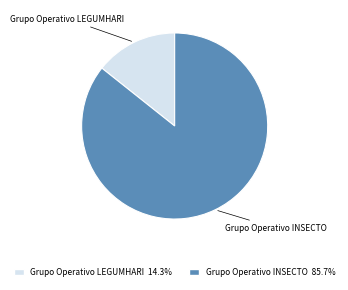

Between Grupo Operativo LEGUMHARI and Grupo Operativo INSECTO, which is larger?

Grupo Operativo INSECTO